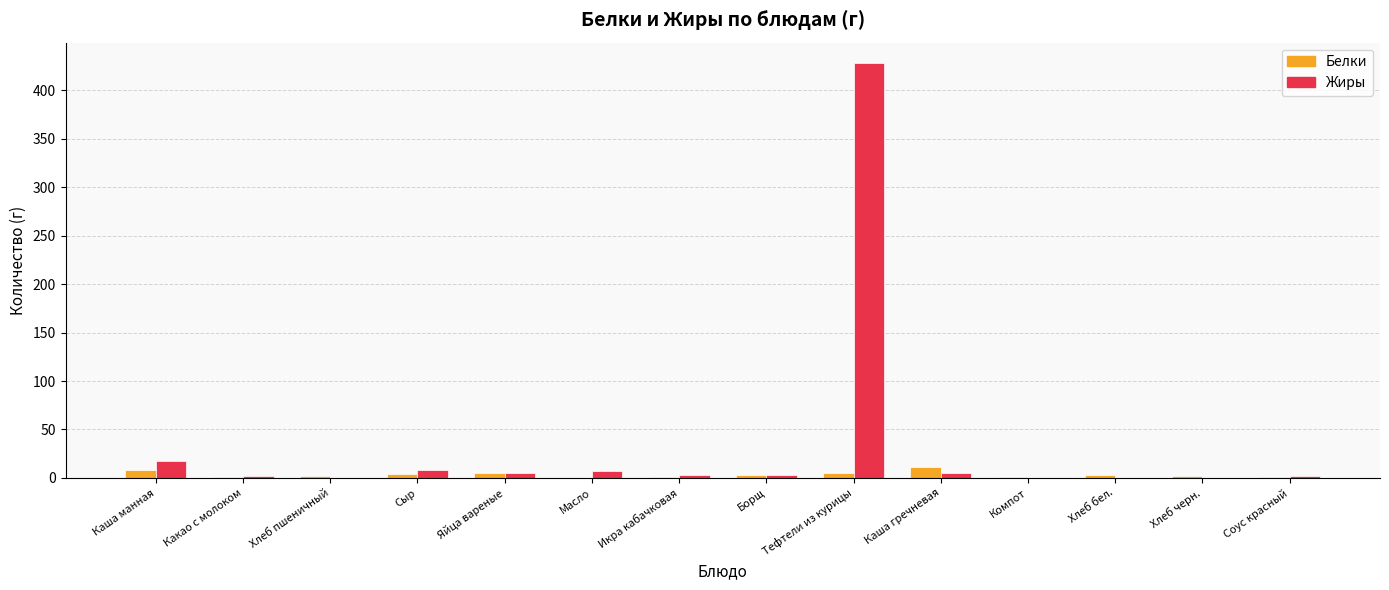

At which label does Белки first exceed 3?

Каша манная